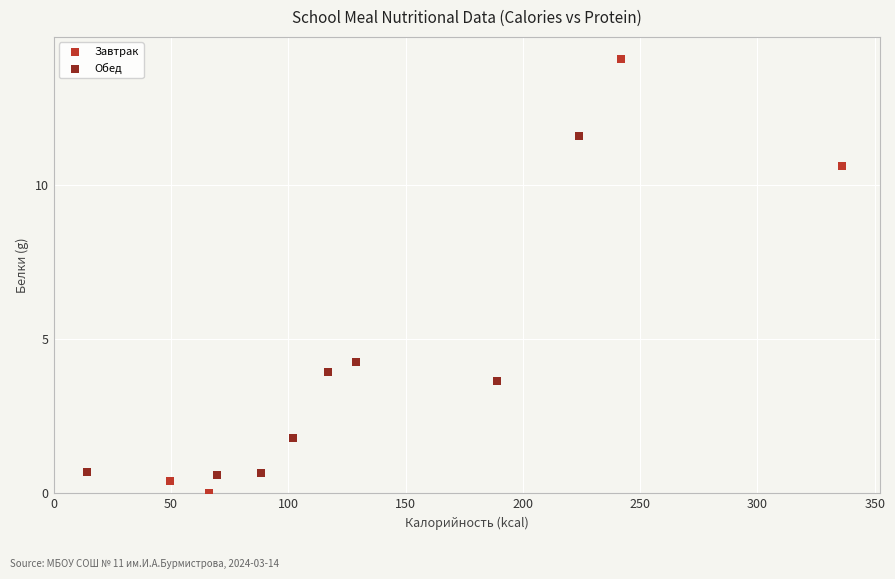

Which series has the largest Y range (max minus min)?

Завтрак